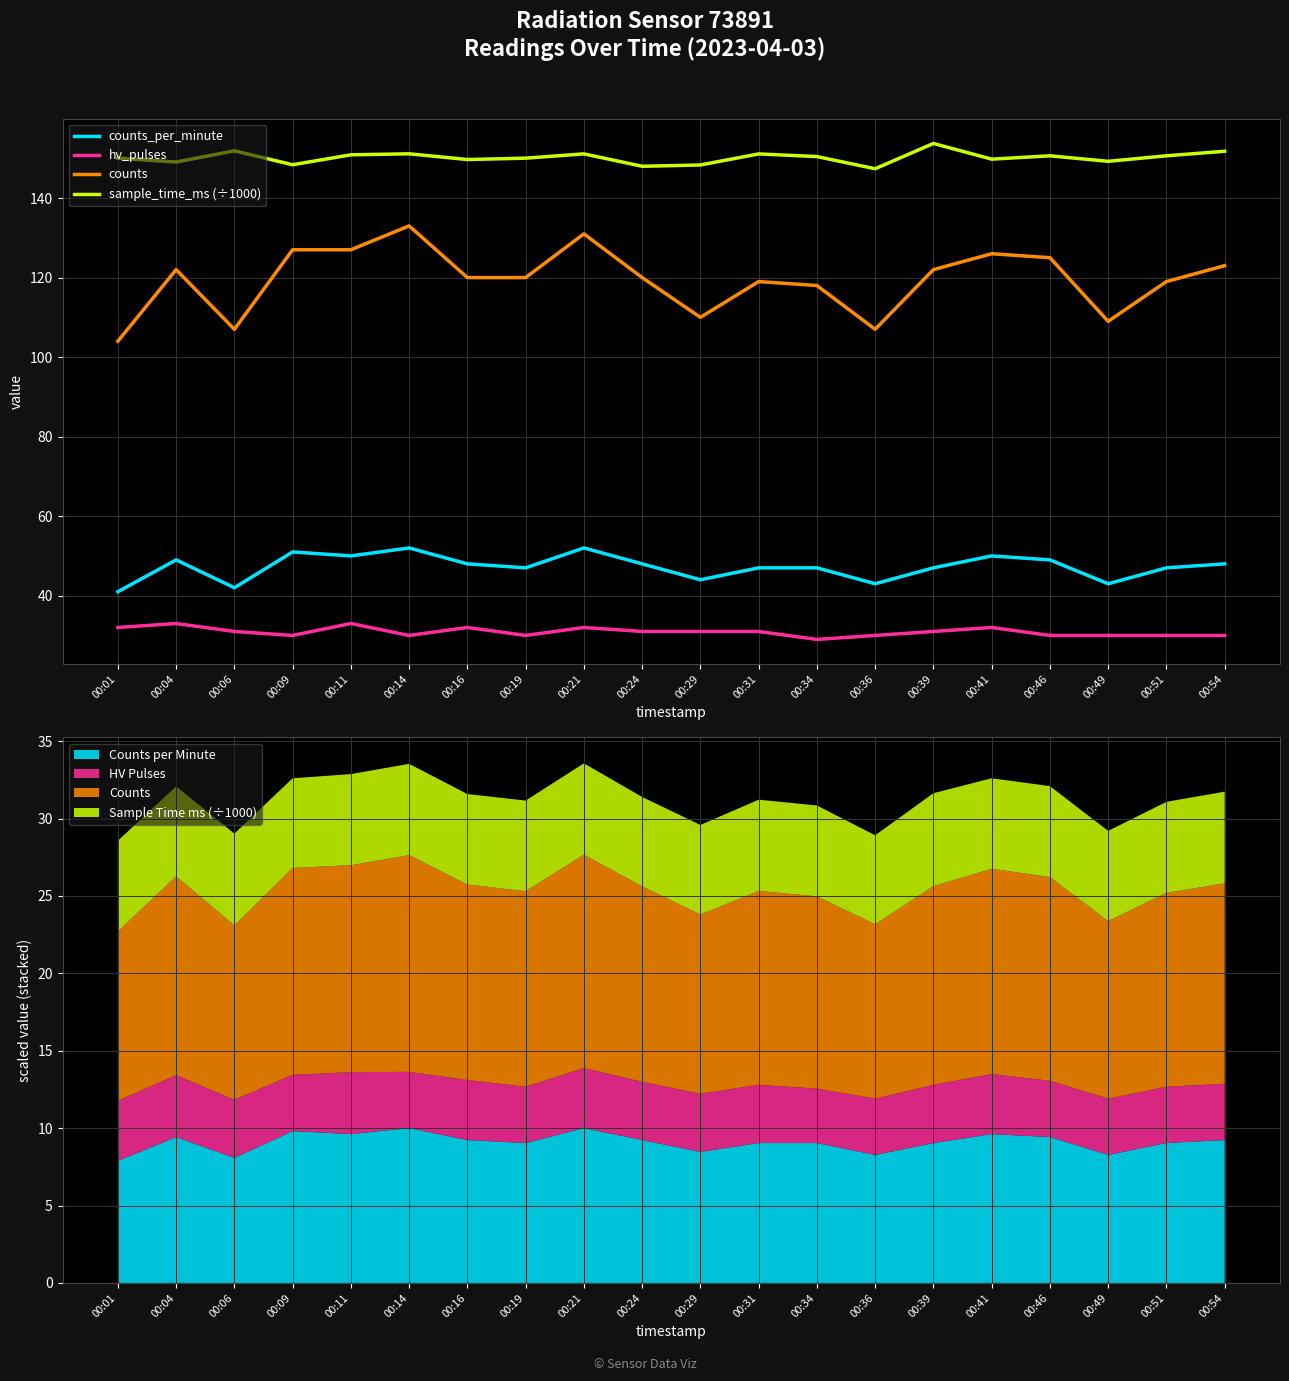

At how many categories does at least one series exceed 29?

20